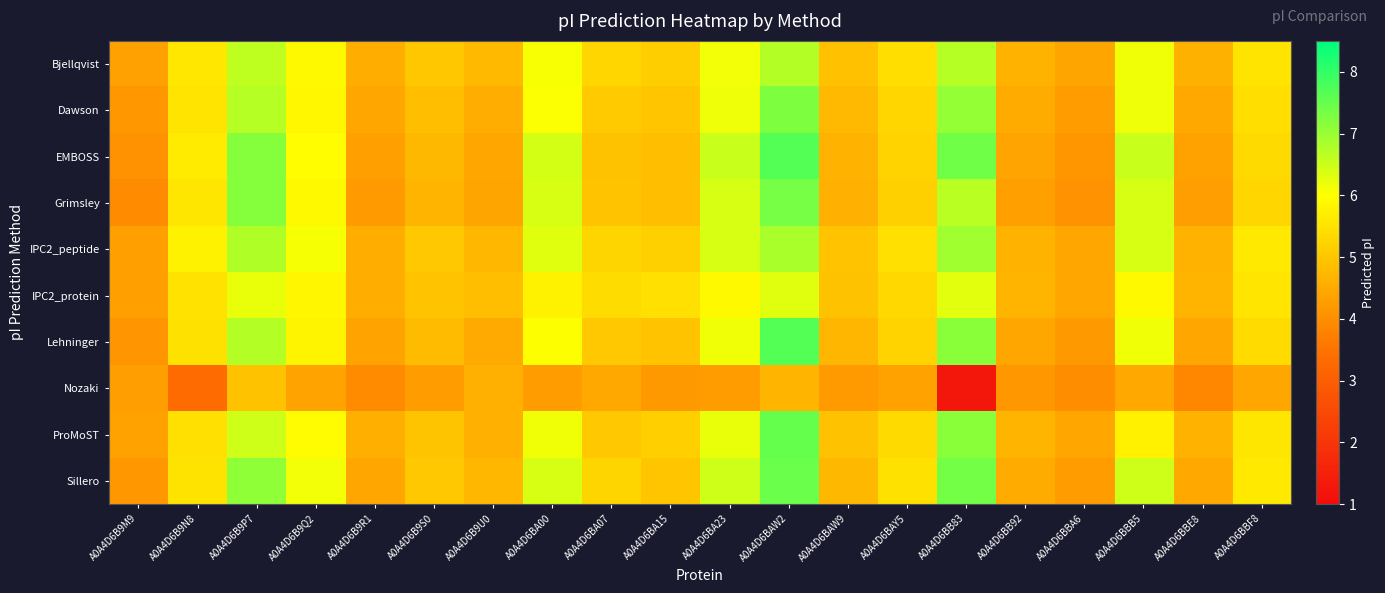

How many categories are shown in the chart?

20